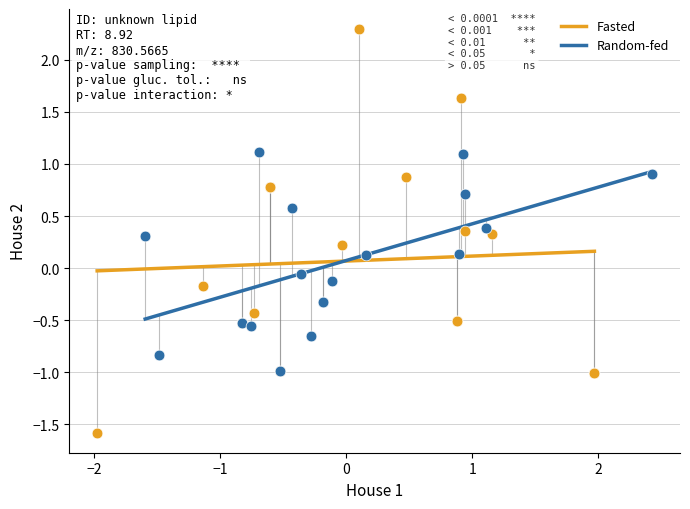

Which series contains the highest Y value?

Fasted